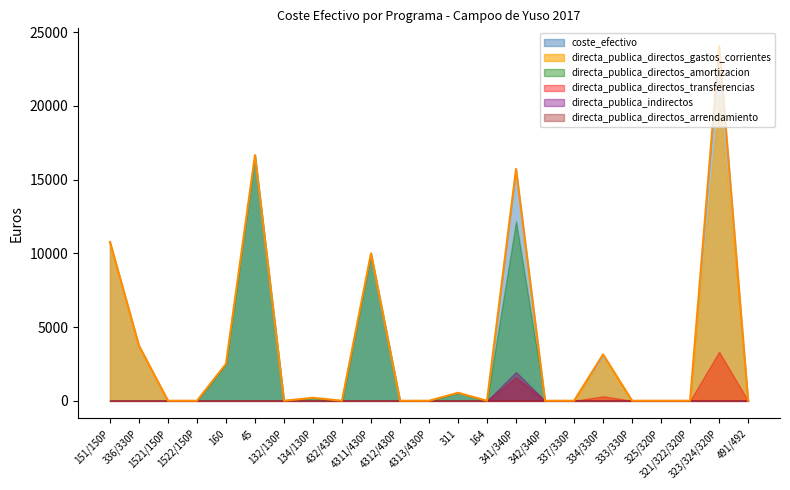

How many lines are shown in the chart?

6